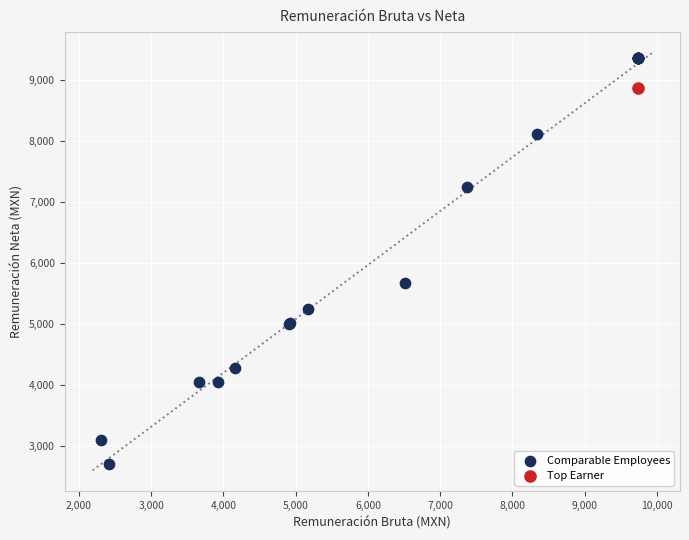

What are all the series names shown in the legend?

Comparable Employees, Top Earner